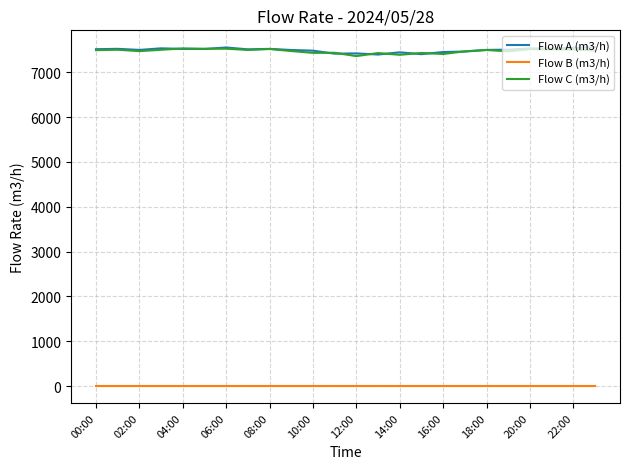

Count the number of categories in the chart.

24